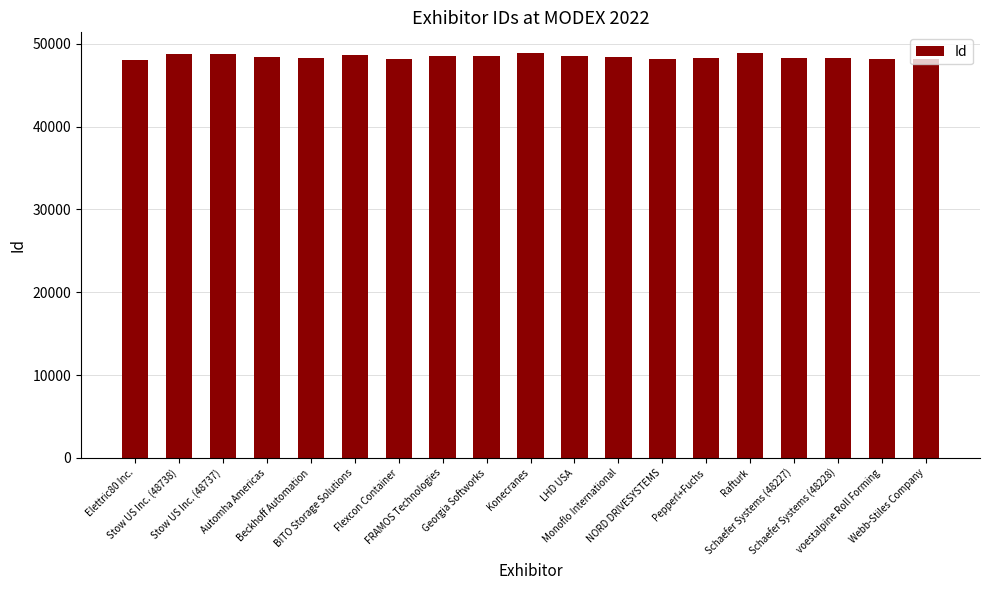

Is it true that the value at Monoflo International is 79058?

False